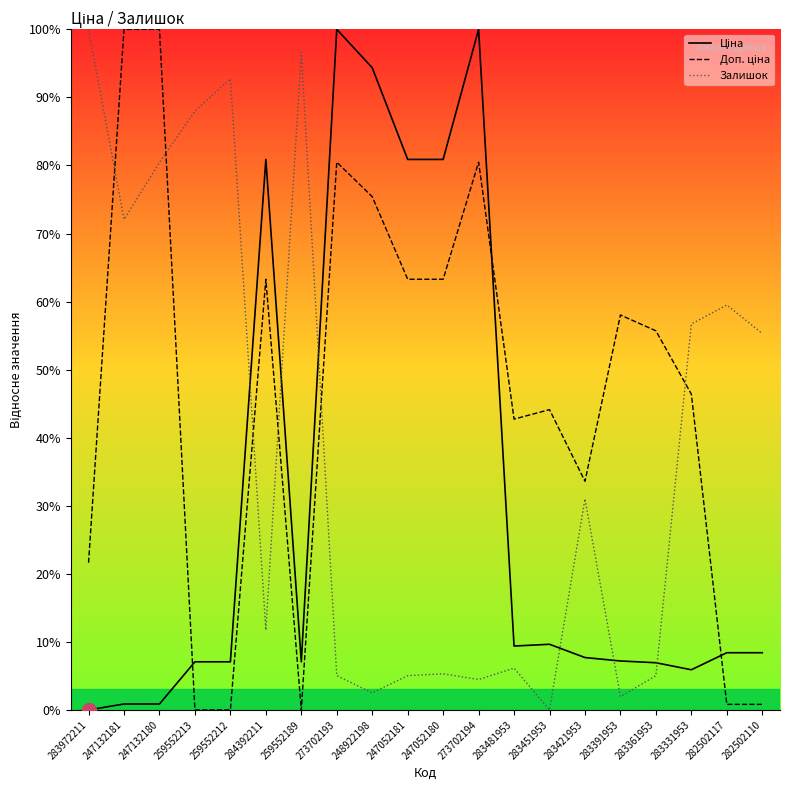

Count the number of data series in this chart.

3